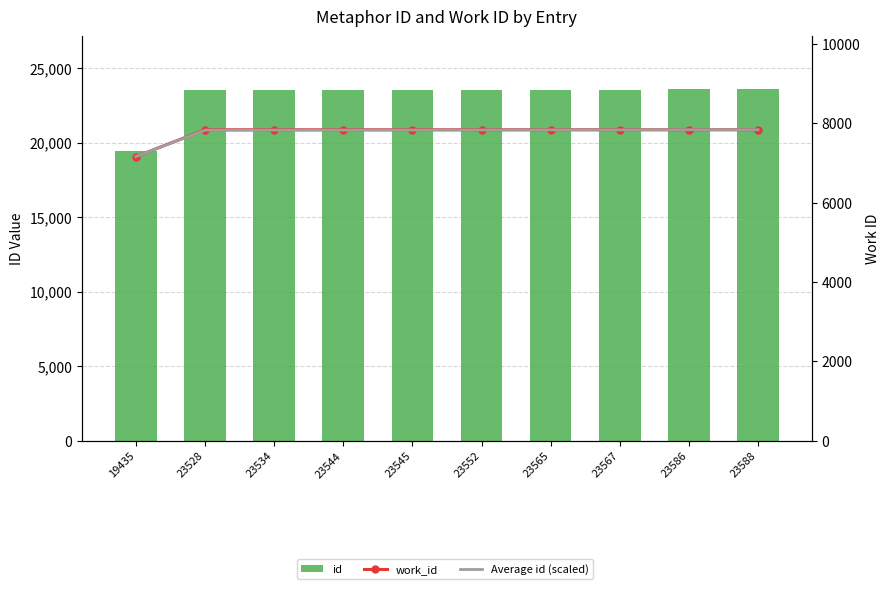

What is the greatest value displayed?

23588.0